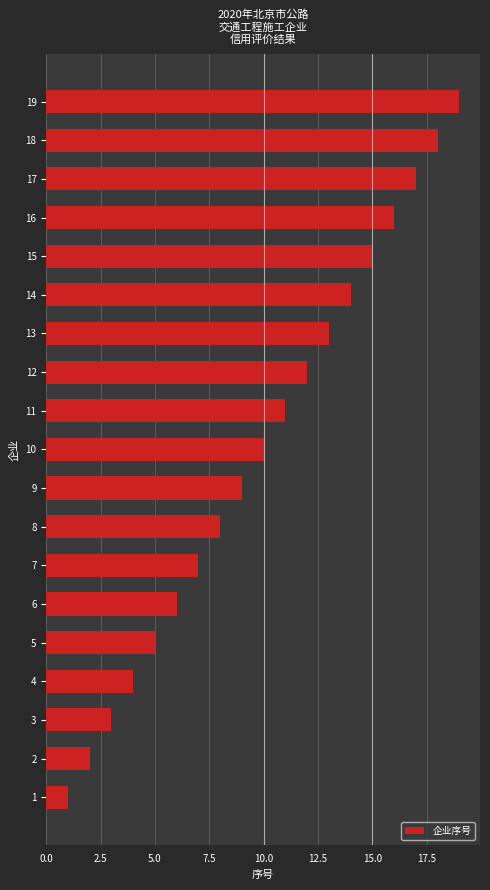

What value does the data have at 11, to the nearest 5?

10